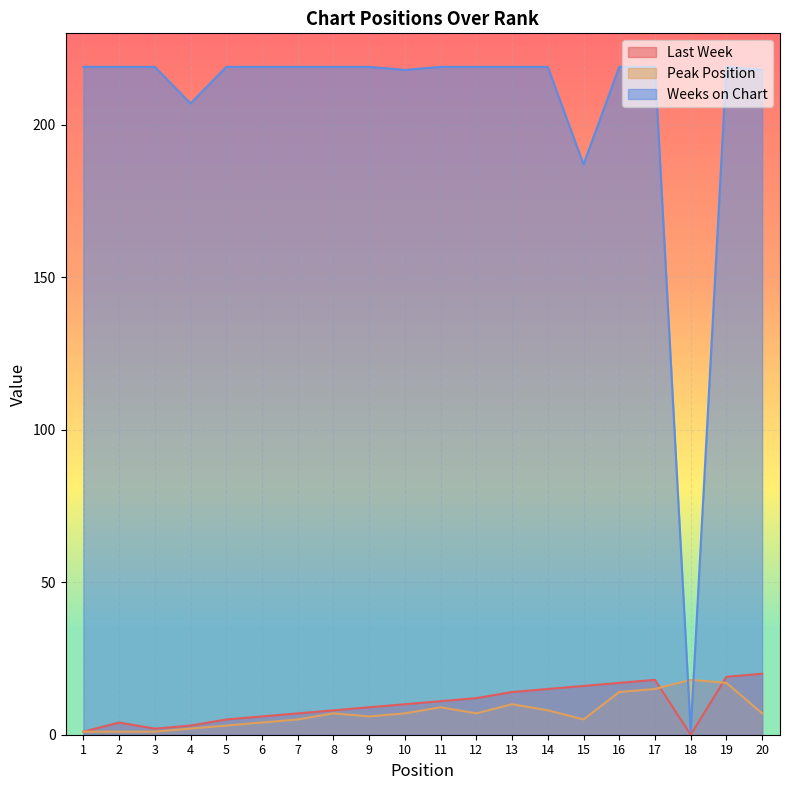

Which series has the widest spread of values?

Weeks on Chart